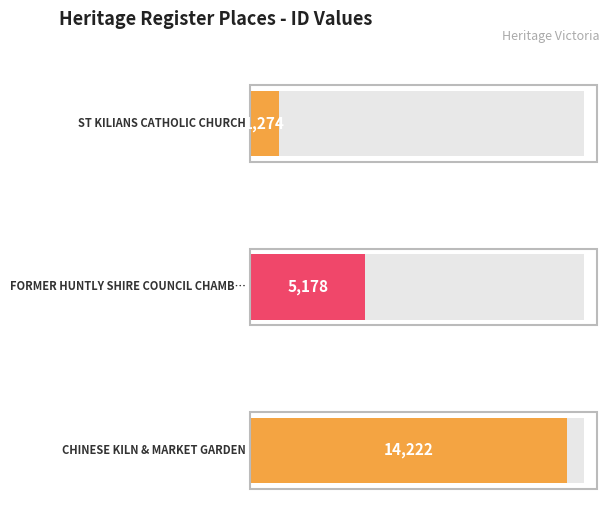

Count the number of data series in this chart.

1